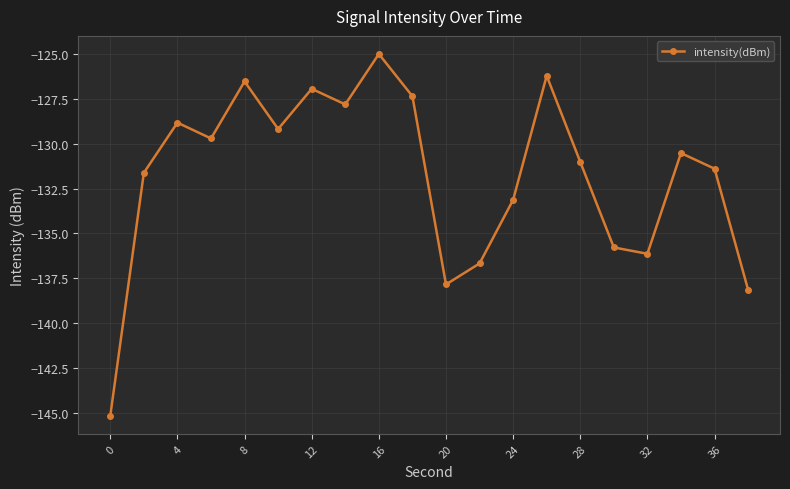

What is the maximum value shown in the chart?

-125.0